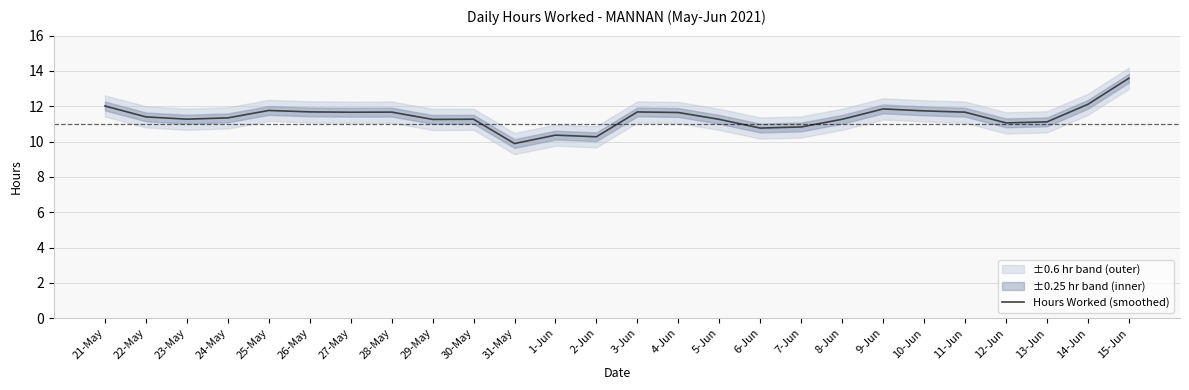

True or false: the data has more than 0 interior local peaks.

True